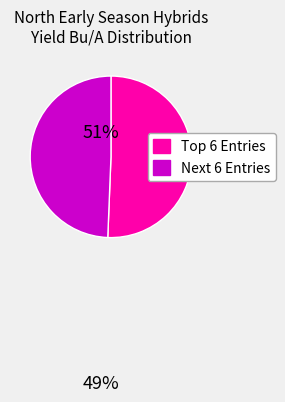

How many segments does this pie chart have?

2